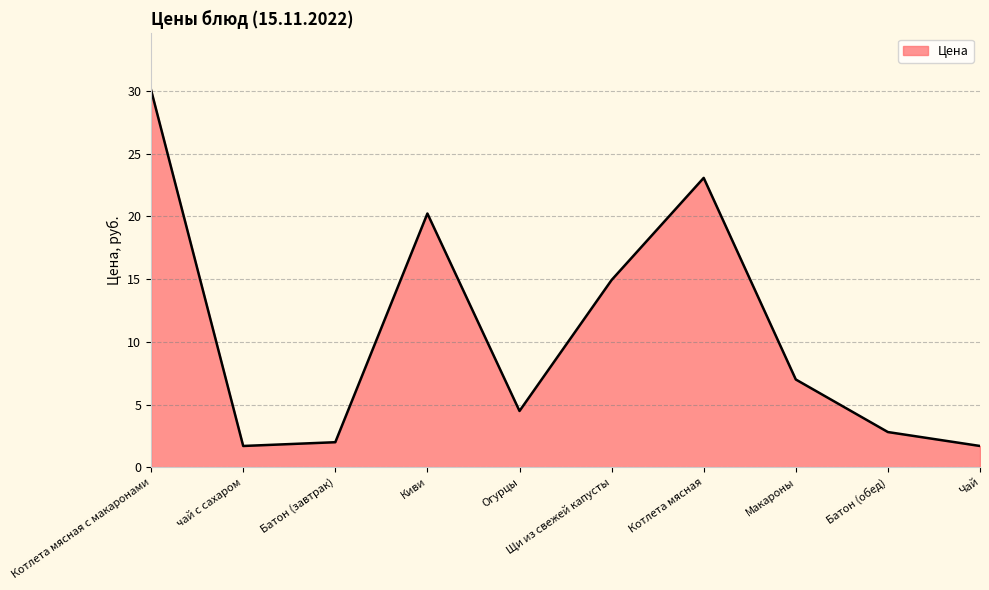

What is the change in value from Щи из свежей капусты to Котлета мясная?

+8.1